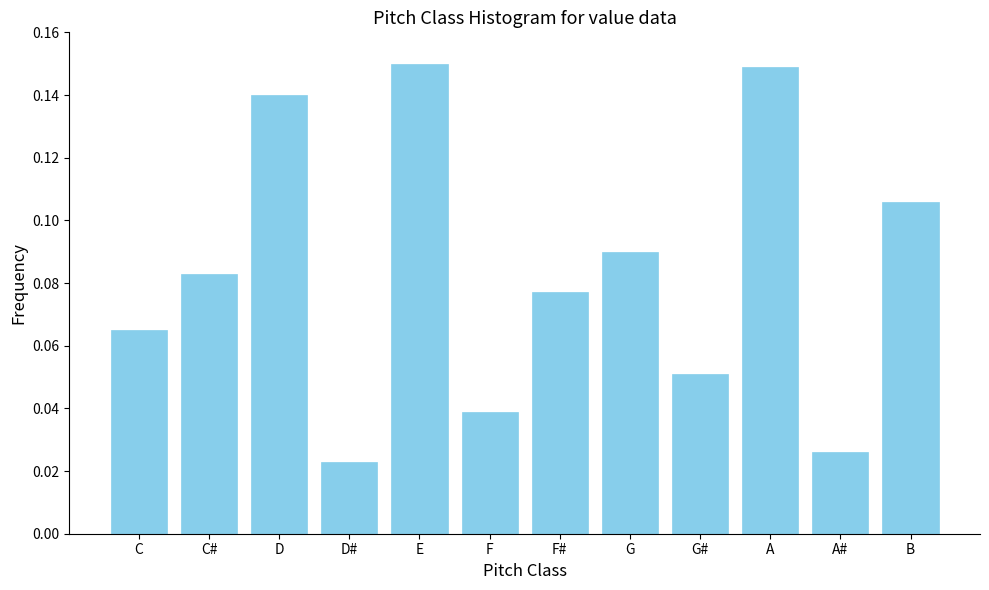

Between C# and D#, which is larger?

C#